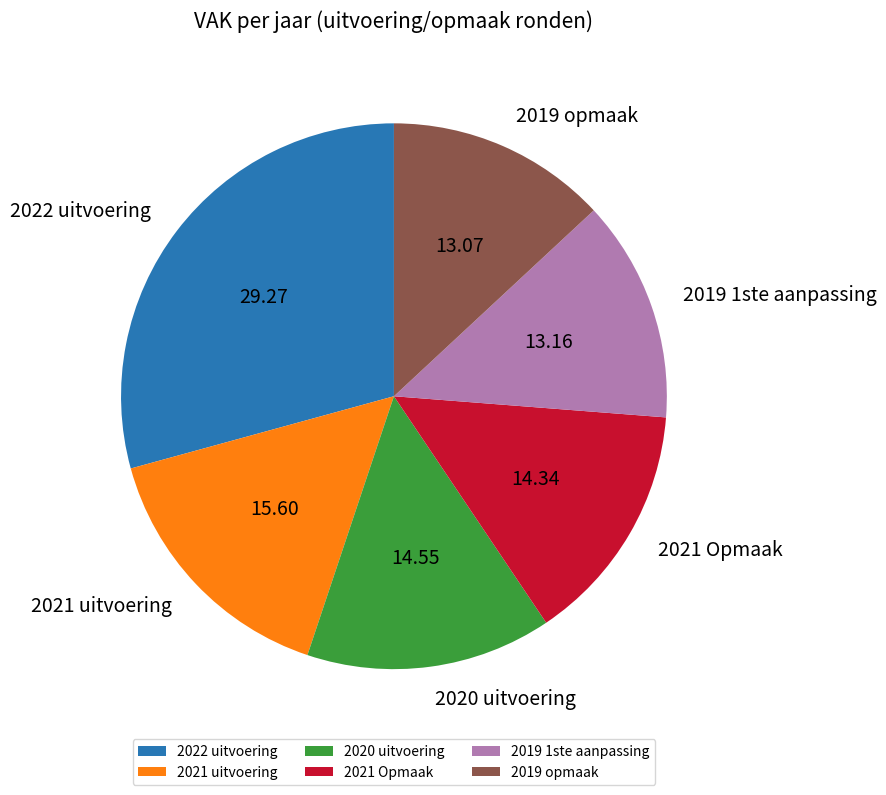

Is 2021 uitvoering the majority of the pie?

No